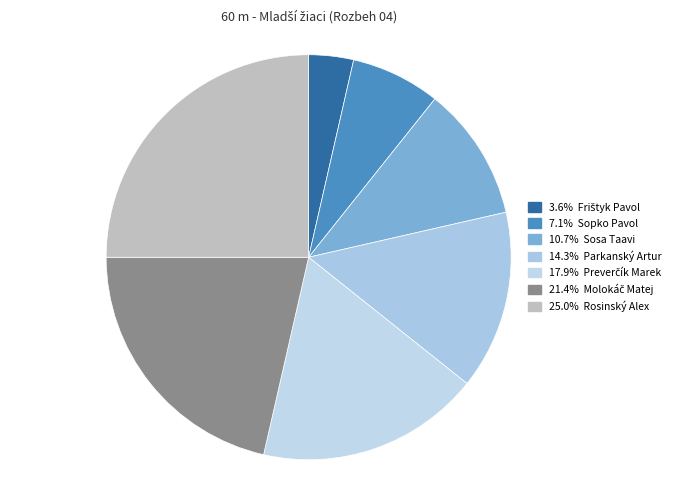

What is the smallest slice in the pie chart?

Frištyk Pavol